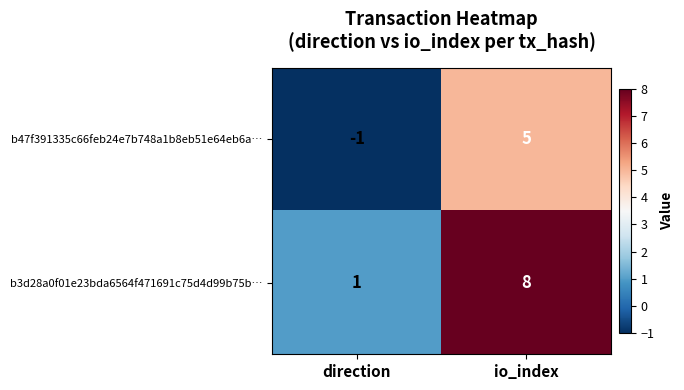

The b3d28a0f01e23bda6564f471691c75d4d99b75b… series shows 0 at direction. True or false?

False